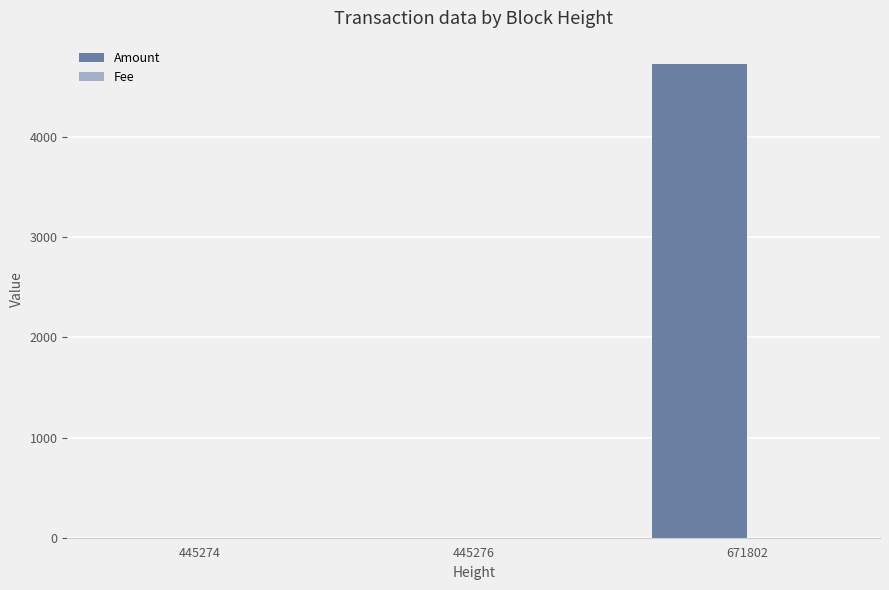

How many groups of bars are there?

3